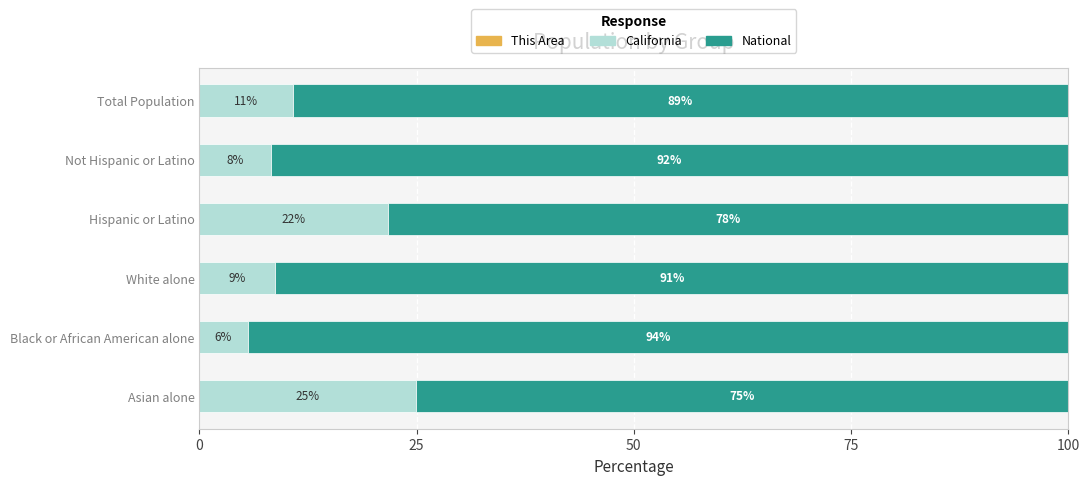

What is the total value across all series at White alone?

100.0